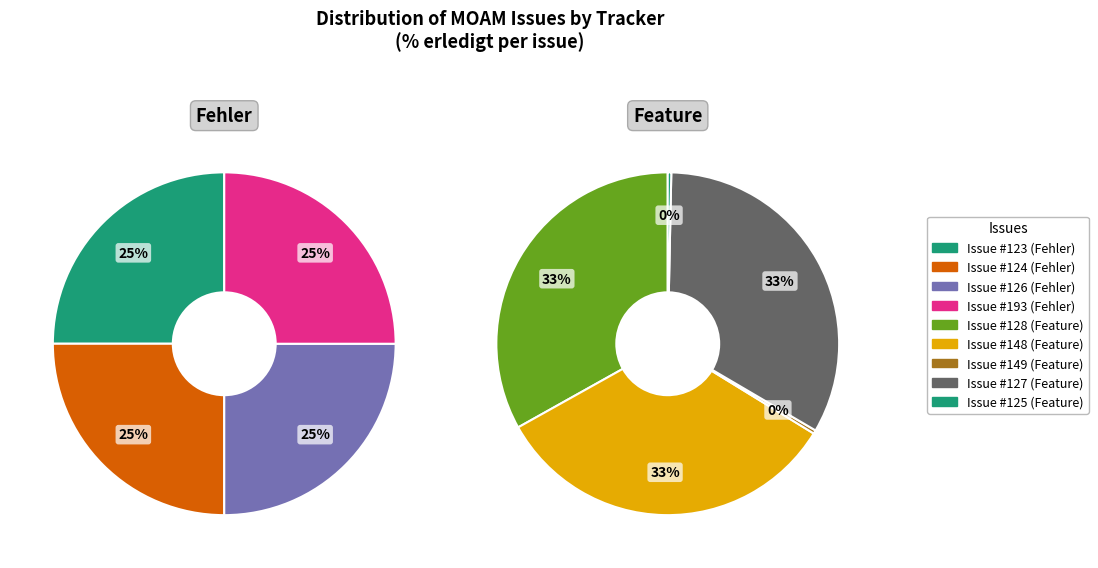

Which slice is the smallest?

149